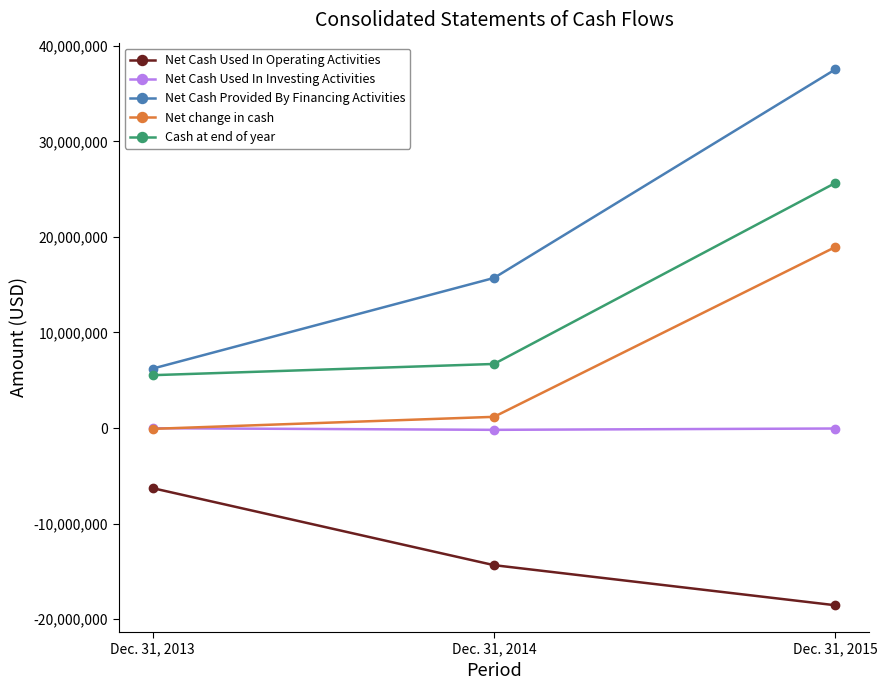

What are all the series names shown in the legend?

Net Cash Used In Operating Activities, Net Cash Used In Investing Activities, Net Cash Provided By Financing Activities, Net change in cash, Cash at end of year